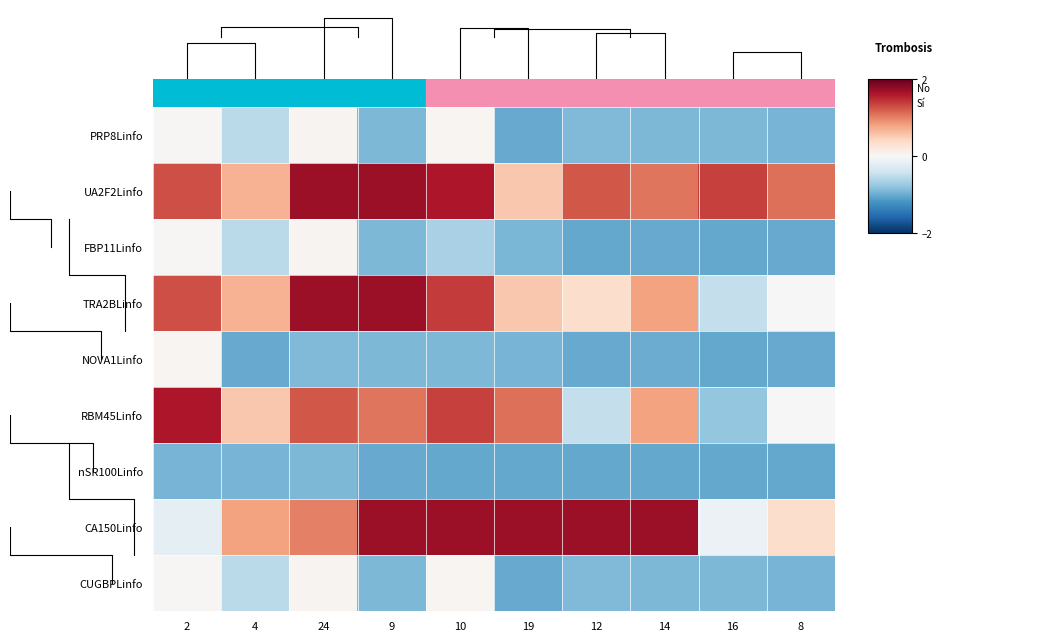

How many distinct data groups are displayed?

9